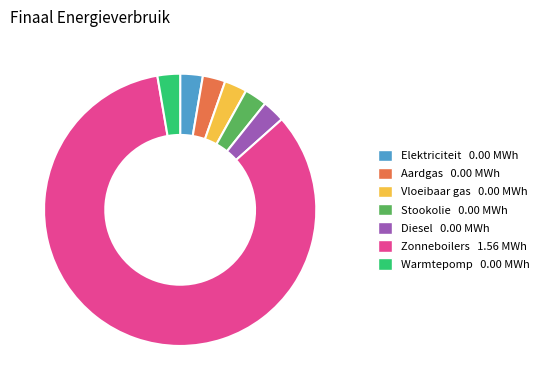

Count the number of slices in the pie.

7